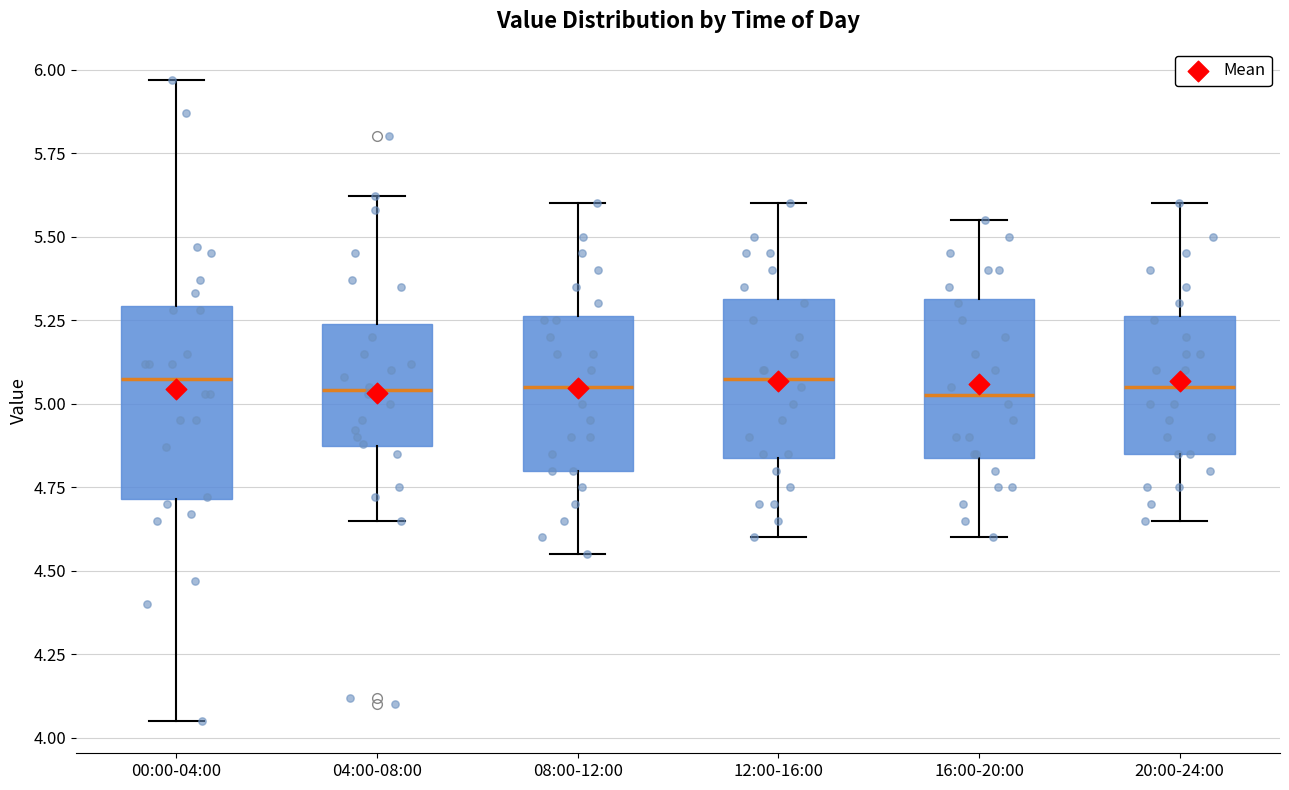

Reading left to right, read every box against the y-axis: the position of its median line, the range the box covers, and the ends of its whiskers. The values are not printed on the chart, so give them approximately, as read against the axis.

00:00-04:00: median 5.10, box 4.70 to 5.30, whiskers 4.05 to 5.95
04:00-08:00: median 5.05, box 4.85 to 5.25, whiskers 4.65 to 5.60
08:00-12:00: median 5.05, box 4.80 to 5.25, whiskers 4.55 to 5.60
12:00-16:00: median 5.10, box 4.85 to 5.30, whiskers 4.60 to 5.60
16:00-20:00: median 5.05, box 4.85 to 5.30, whiskers 4.60 to 5.55
20:00-24:00: median 5.05, box 4.85 to 5.25, whiskers 4.65 to 5.60